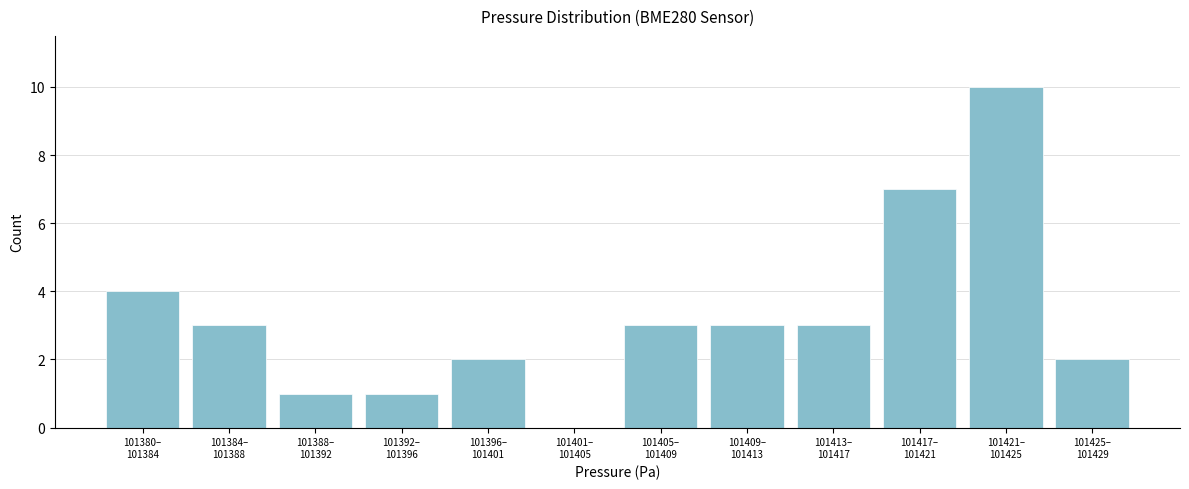

What is the sum of all values?

39